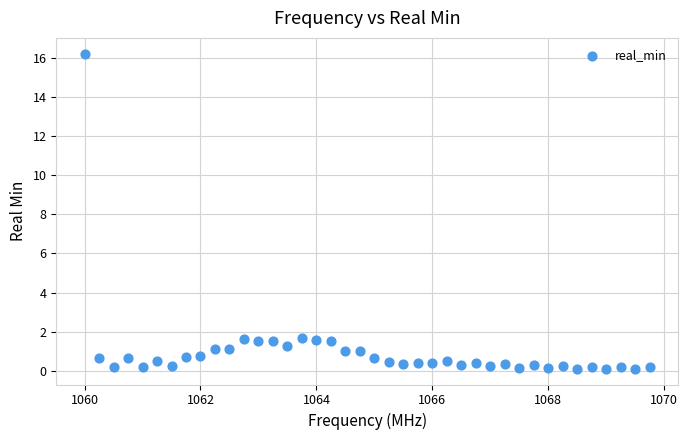

What is the range of X values (max minus min)?

9.8